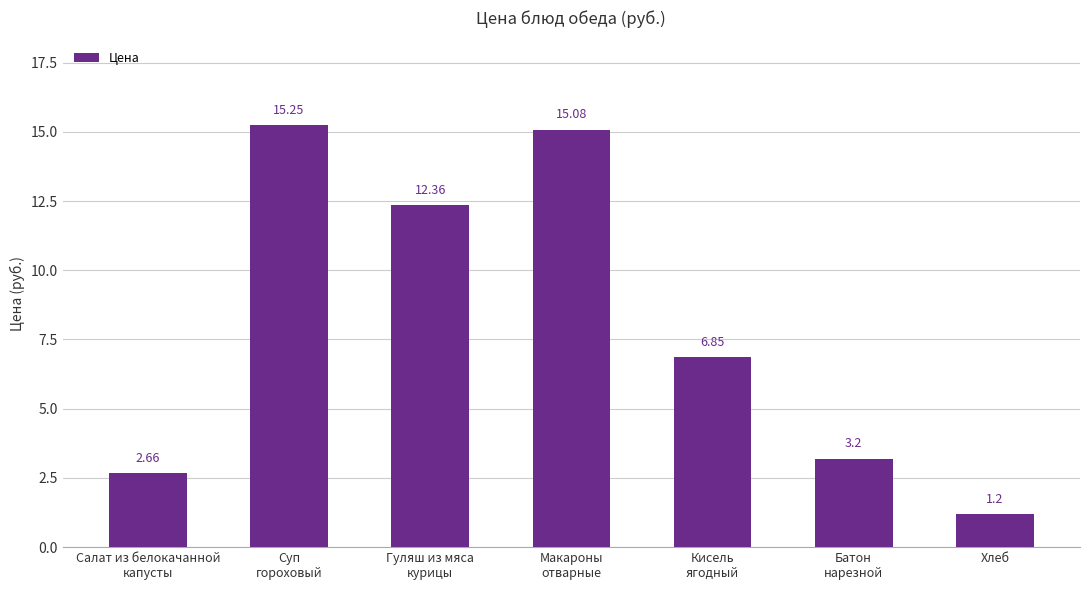

The value at Хлеб is 1.2. True or false?

True